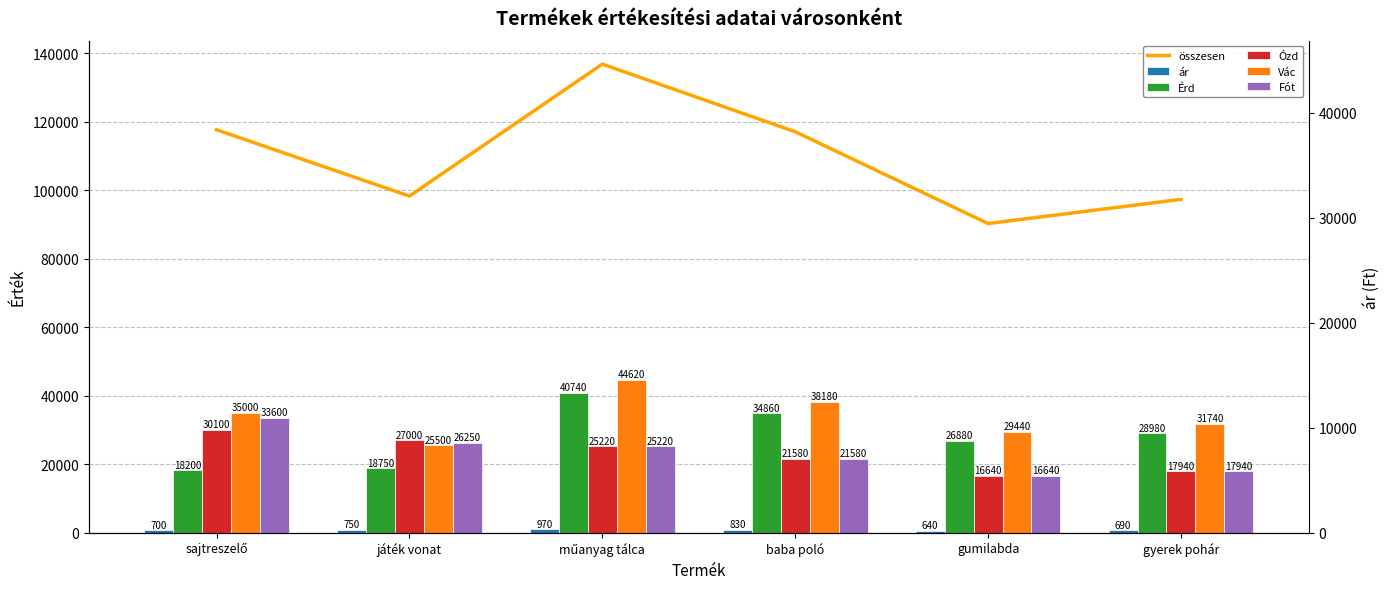

What is the total value across all series at gyerek pohár?

194580